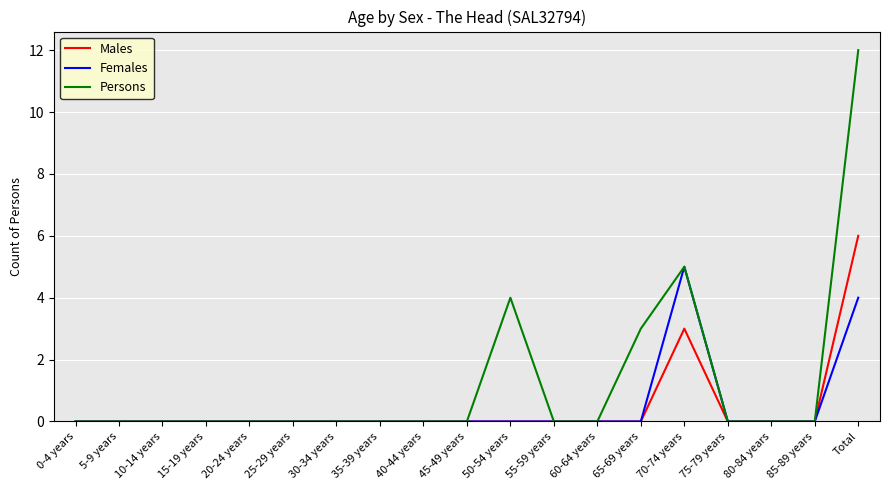

List the series in order of their peak value, highest first.

Persons, Males, Females